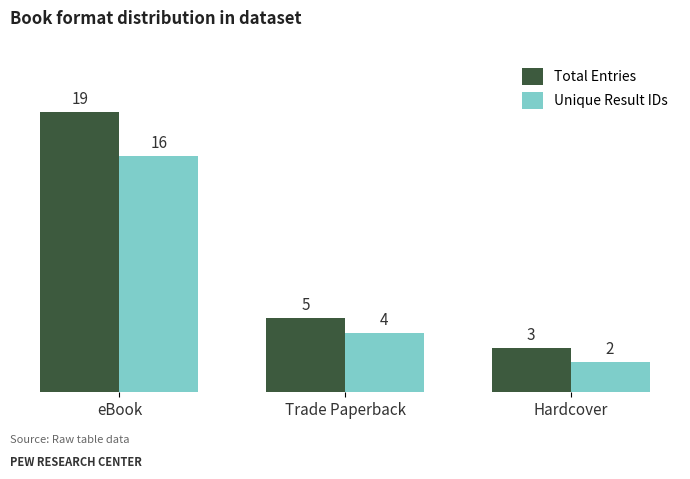

True or false: Total Entries has a value of 1 at Trade Paperback.

False